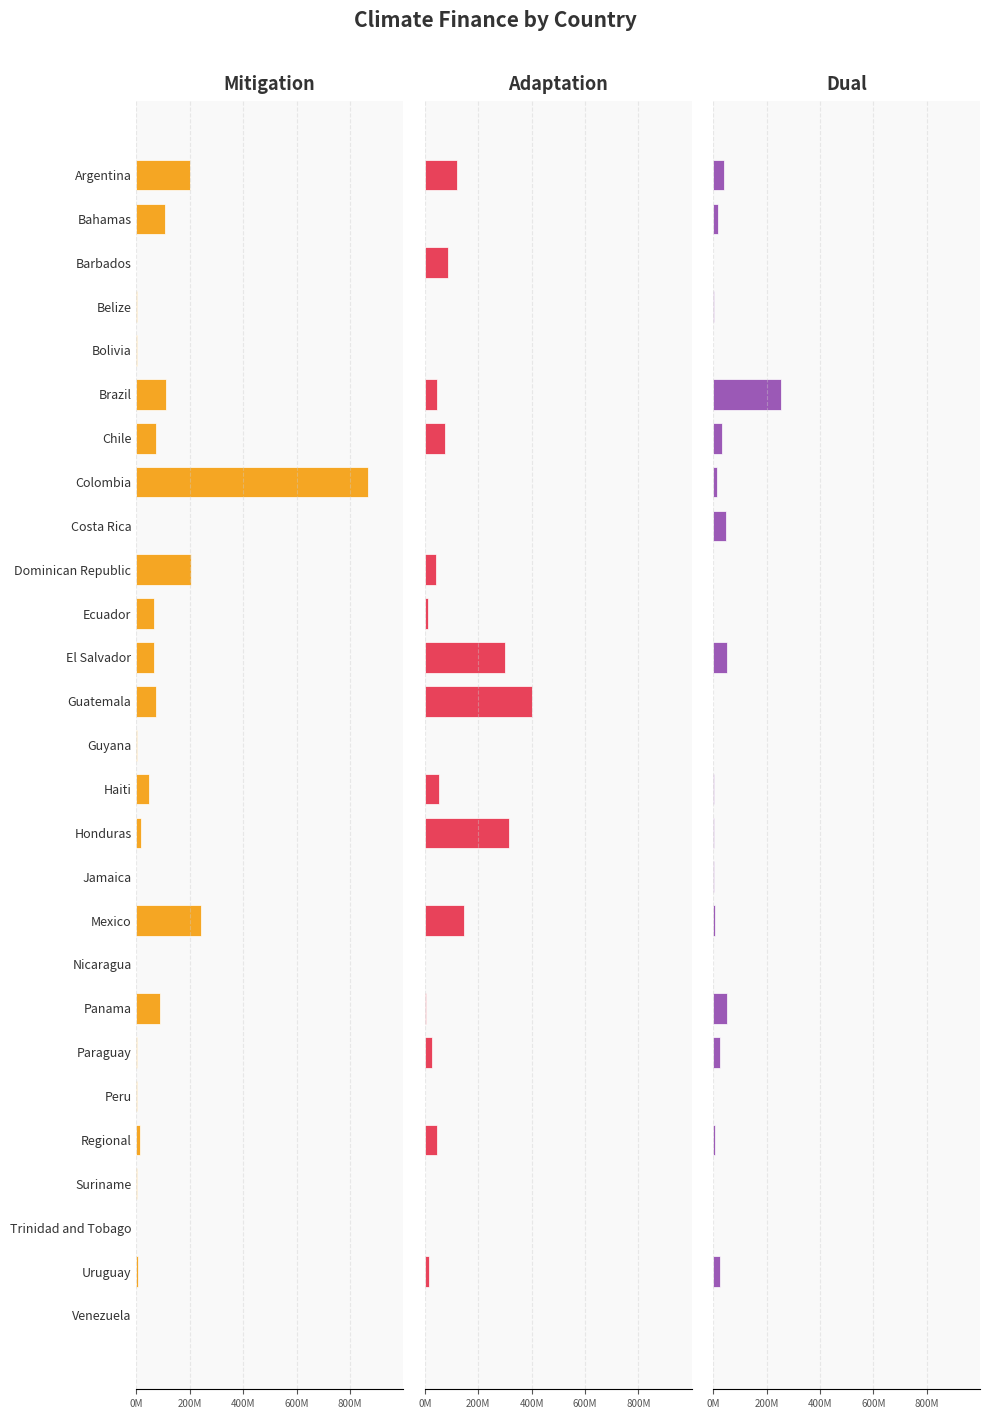

What is the difference between the maximum and second lowest values in the Adaptation series?

400450000.0